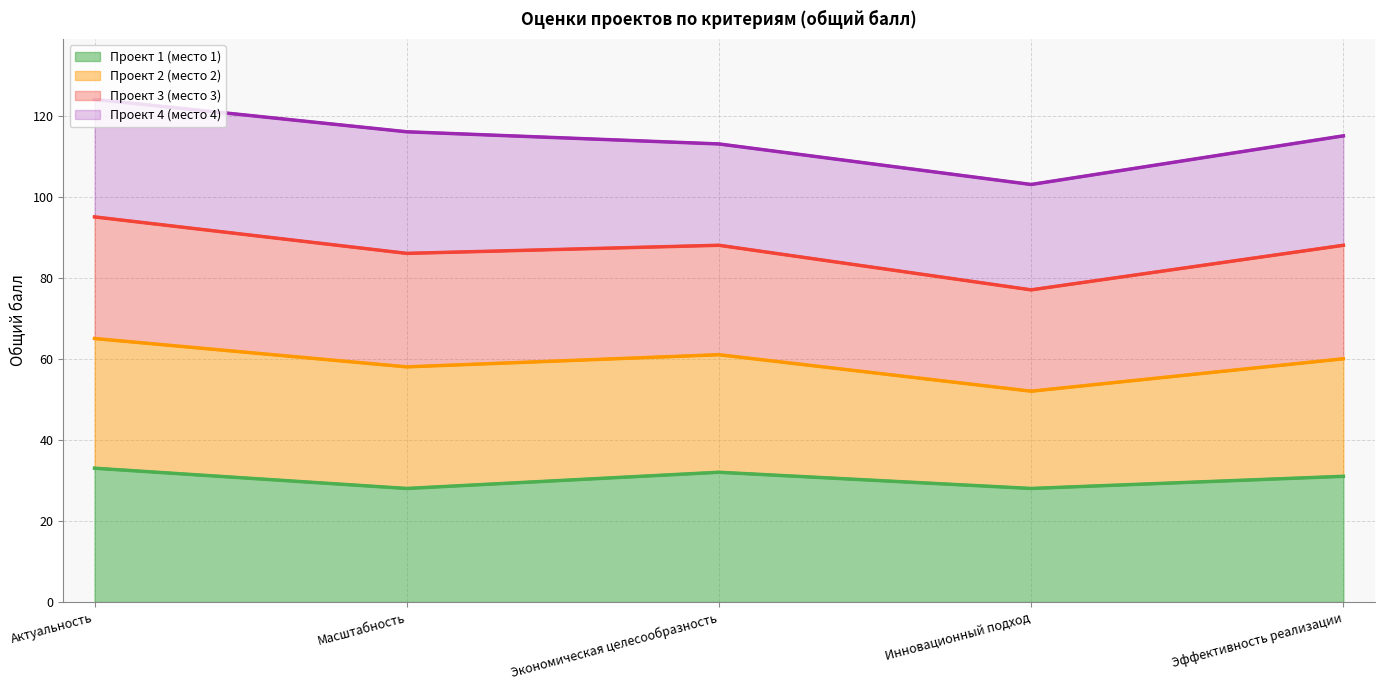

Is it true that Проект 3 (место 3) equals 65 at Эффективность реализации?

False